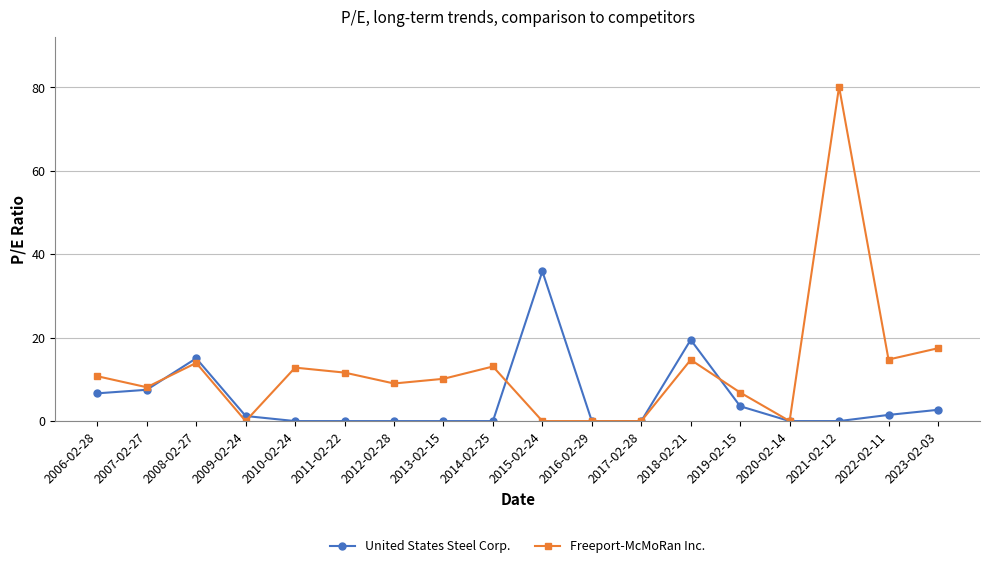

Which series has the widest spread of values?

Freeport-McMoRan Inc.